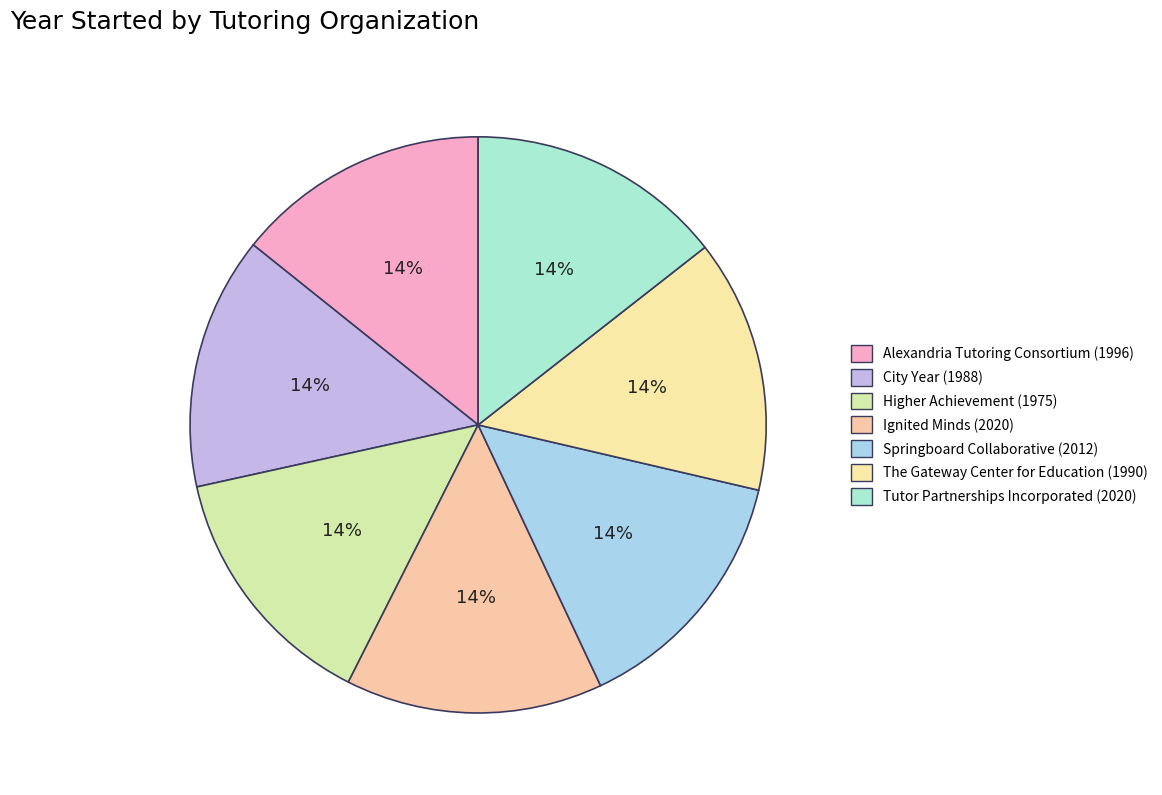

What portion of the pie excludes City Year?

85.8%